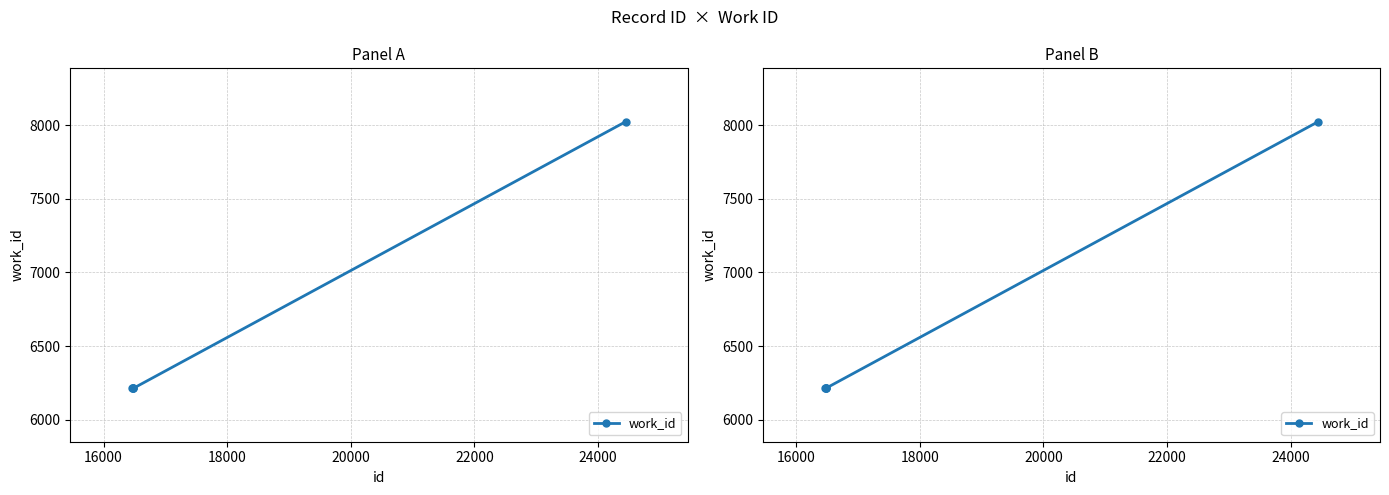

What is the value of the 1st point from the left?

6213